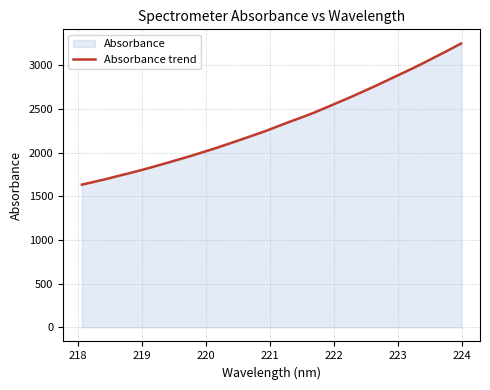

What is the greatest value displayed?

3250.4